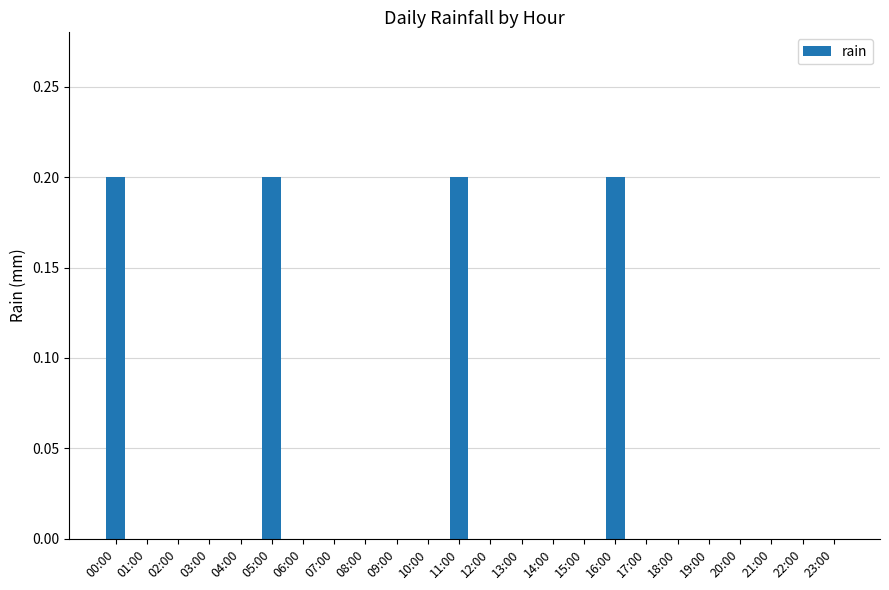

The value at 22:00 is 0.0. True or false?

True